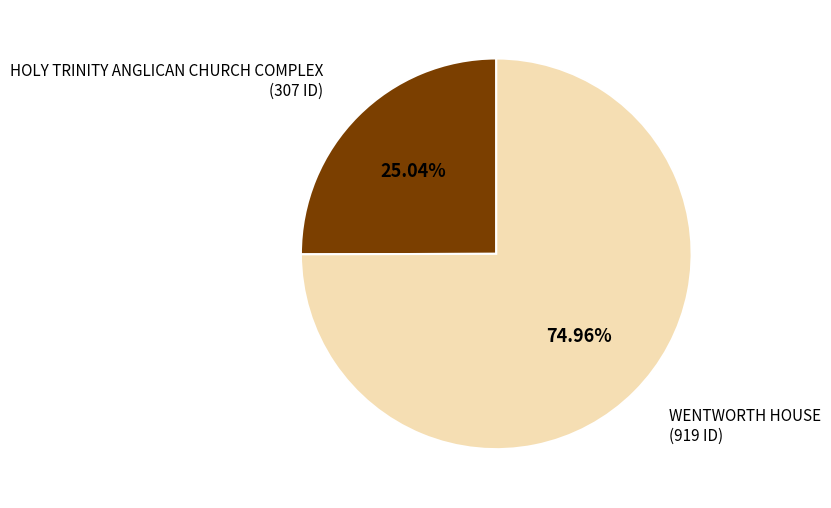

Is it true that HOLY TRINITY ANGLICAN CHURCH COMPLEX is 25% of the pie?

True